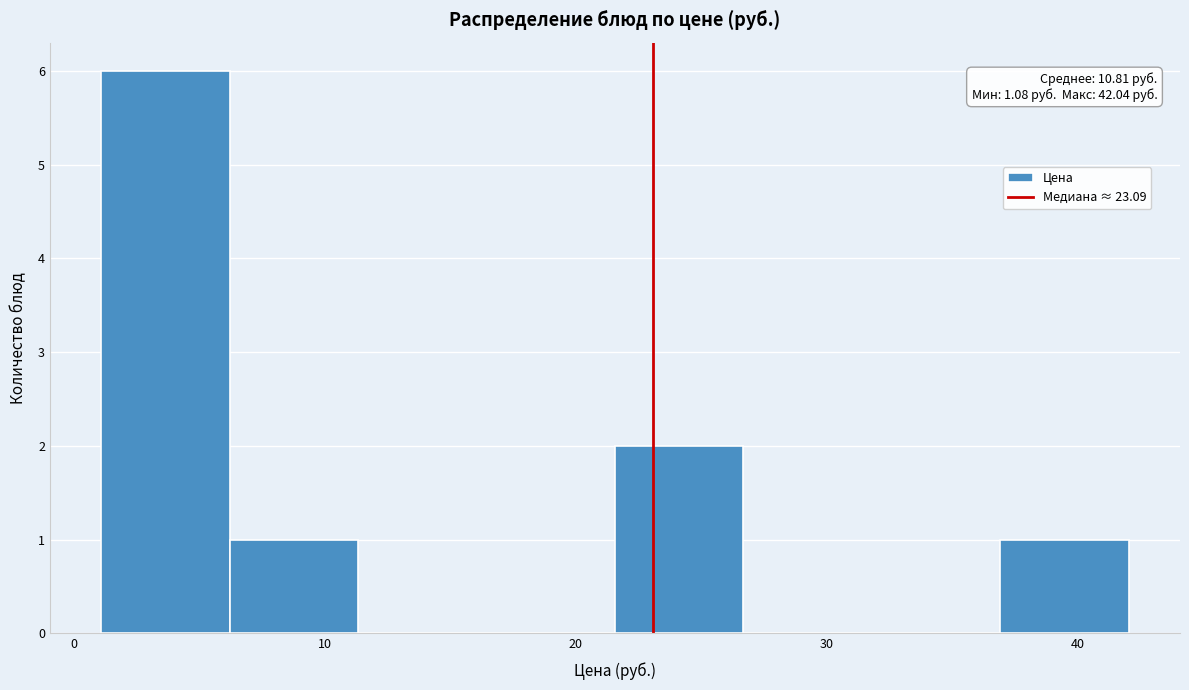

Over which range of the x-axis is the bar tallest?

1 to 6